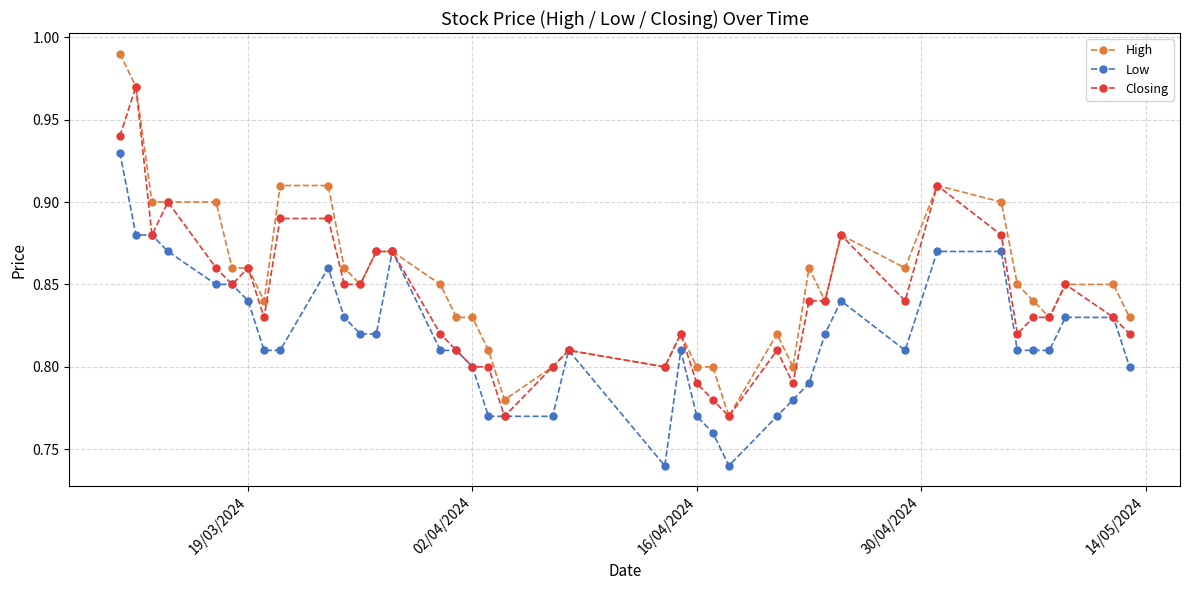

Which series has the largest total across all categories?

High